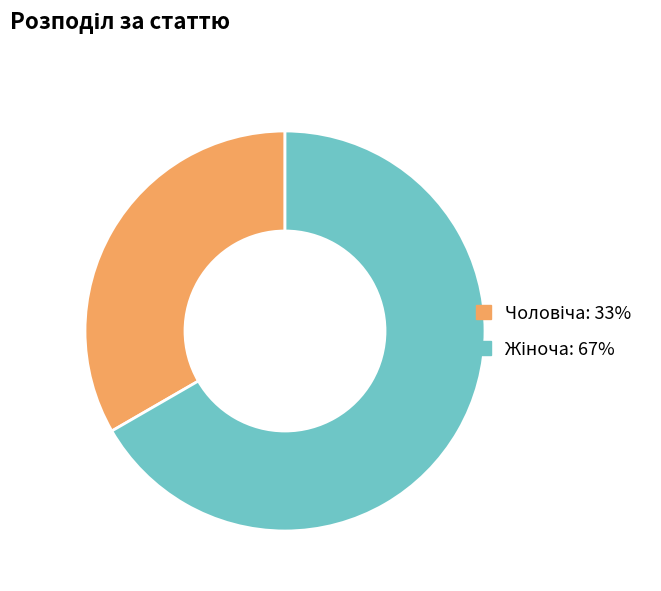

Is there any slice that represents more than half of the pie?

Yes